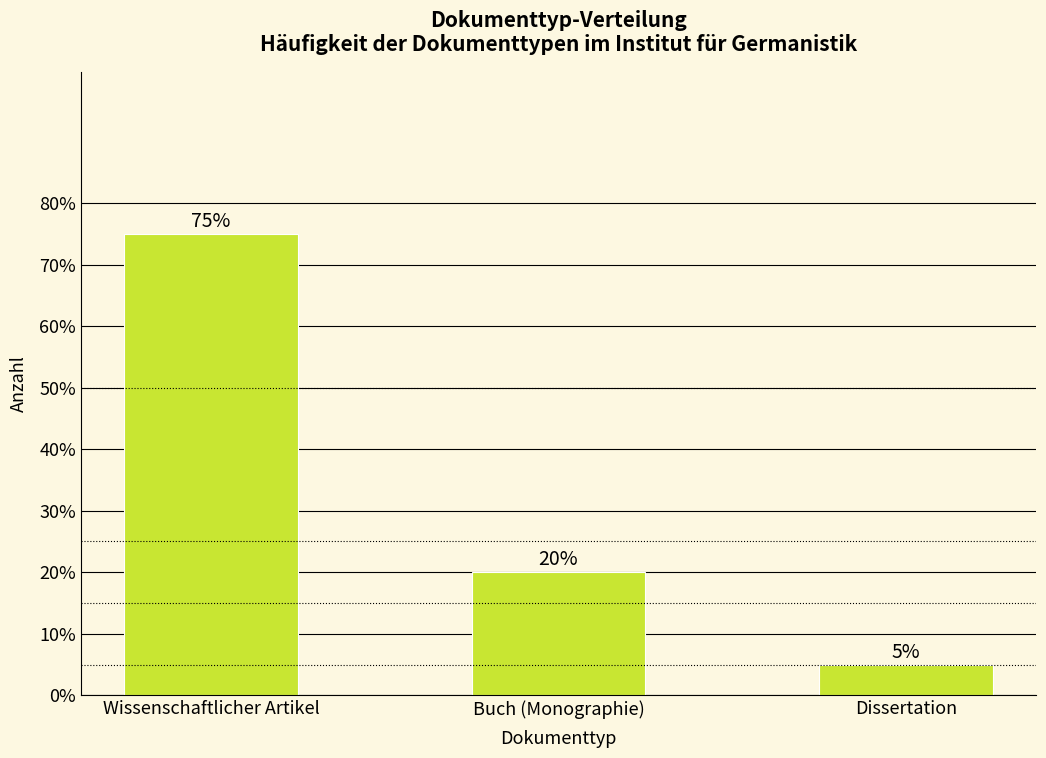

Reading left to right, transcribe all the data shown in this chart.

Wissenschaftlicher Artikel=75	Buch (Monographie)=20	Dissertation=5